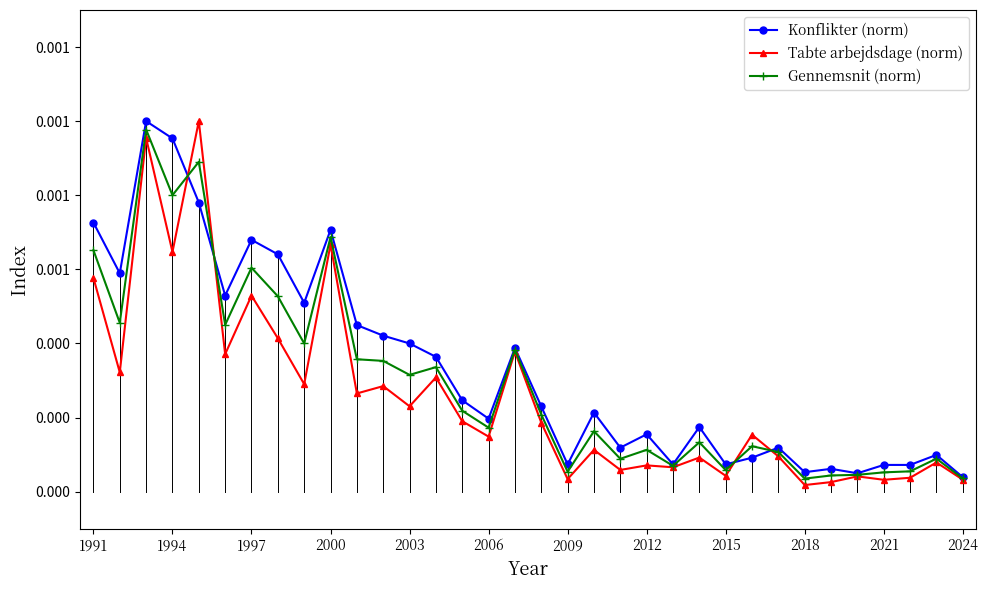

Is this an area chart (filled region under the line)?

No